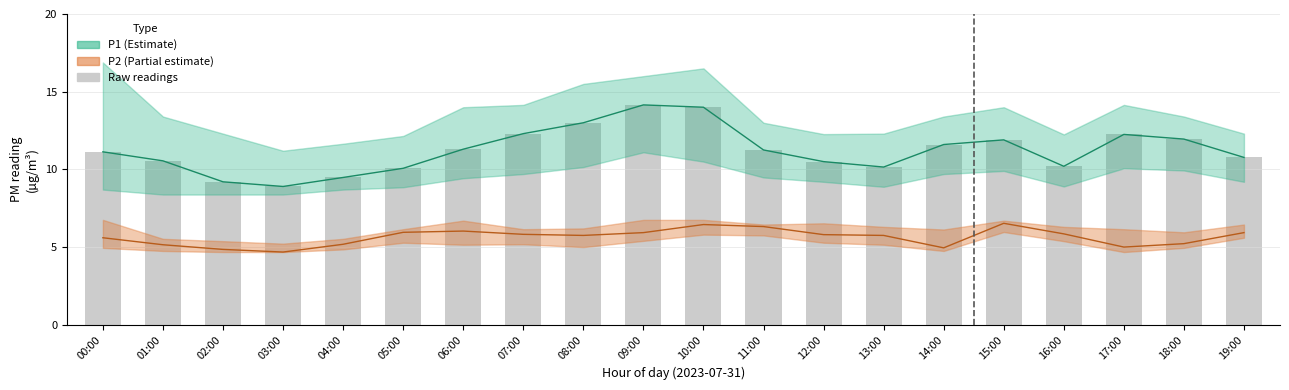

True or false: the data shows 11.9 at 15:00.

True